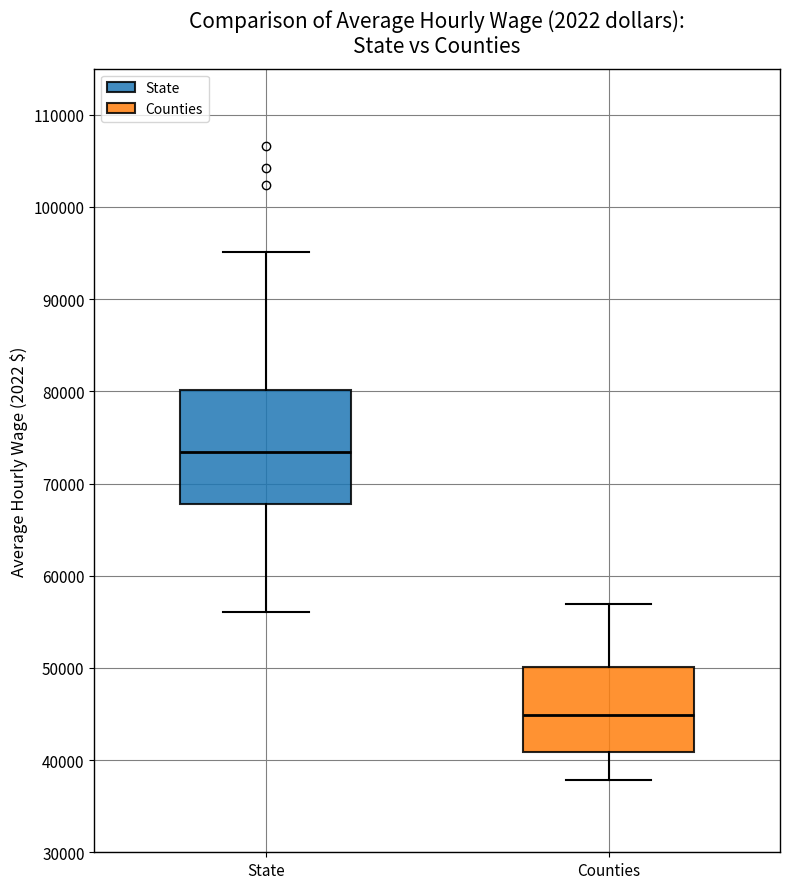

Reading left to right, read every box against the y-axis: the position of its median line, the range the box covers, and the ends of its whiskers. The values are not printed on the chart, so give them approximately, as read against the axis.

State: median 73000, box 68000 to 80000, whiskers 56000 to 95000
Counties: median 45000, box 41000 to 50000, whiskers 38000 to 57000